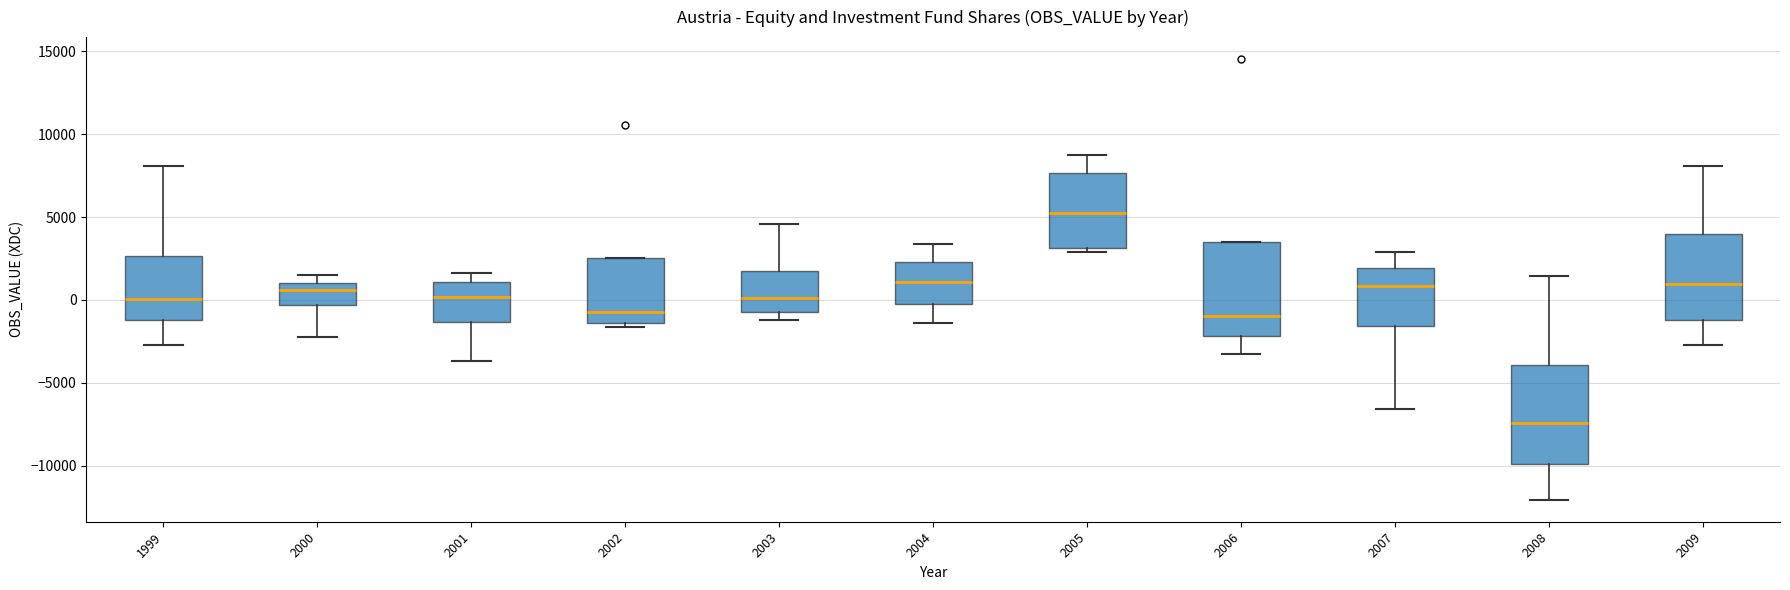

Which box has the lowest median line?

2008